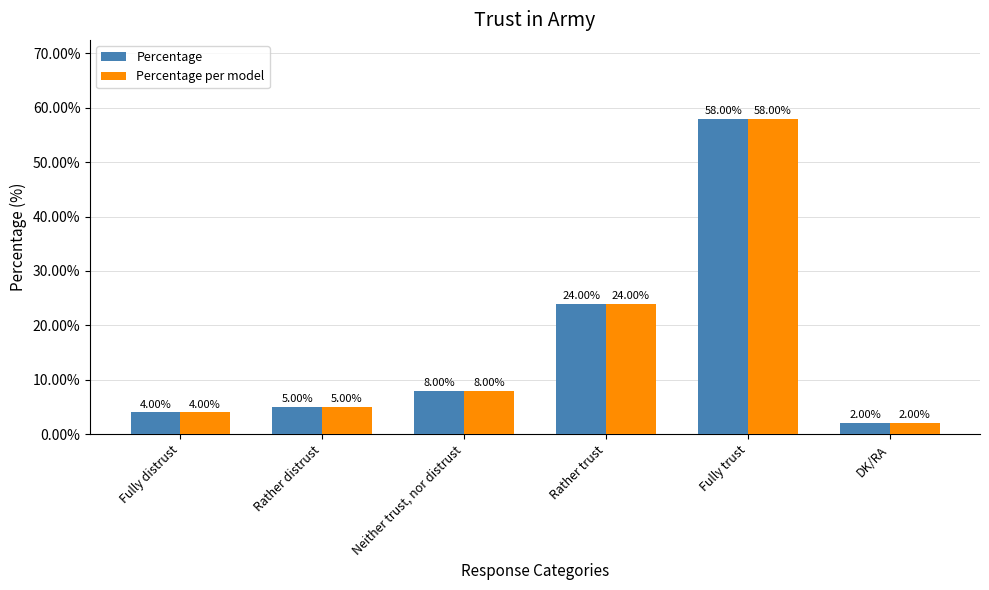

Reading left to right, extract all data points from this chart.

Percentage: 4	5	8	24	58	2
Percentage per model: 4	5	8	24	58	2